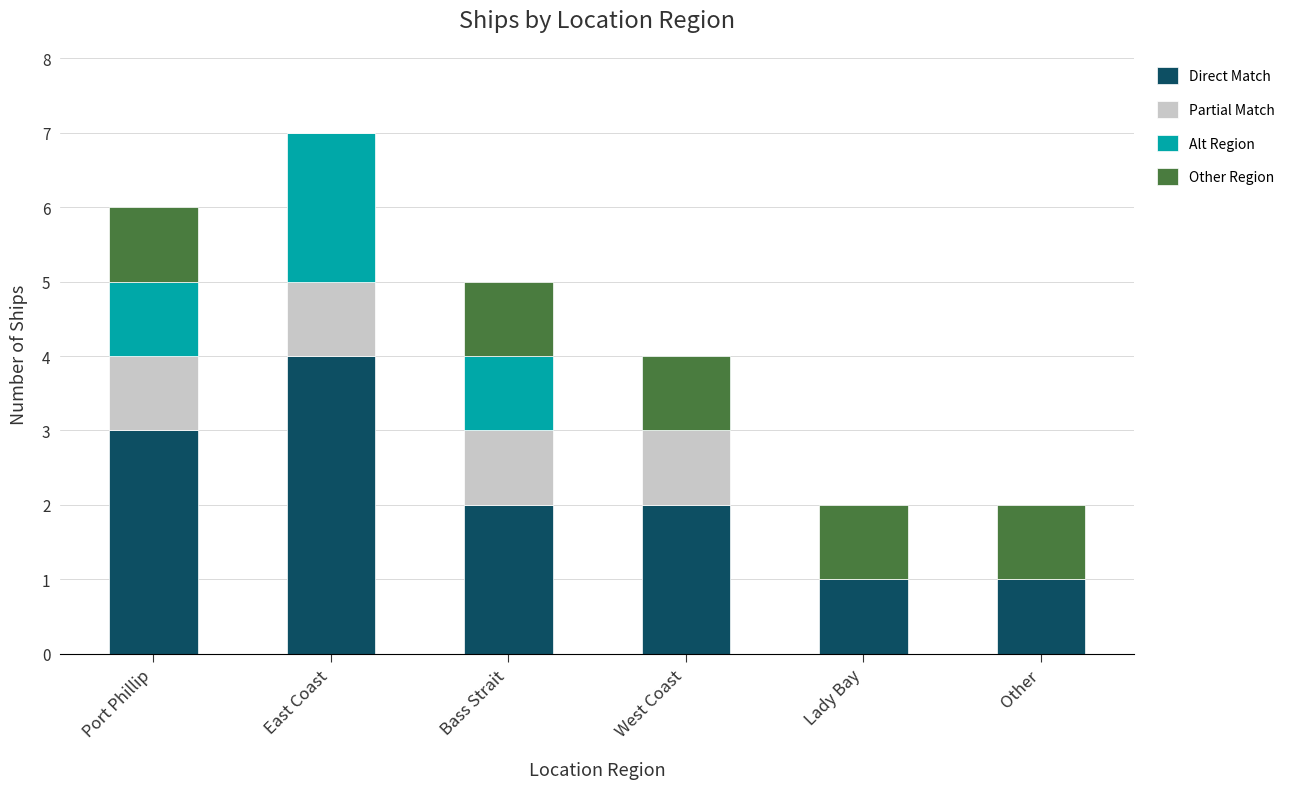

The value of Partial Match at Bass Strait is 1. True or false?

True